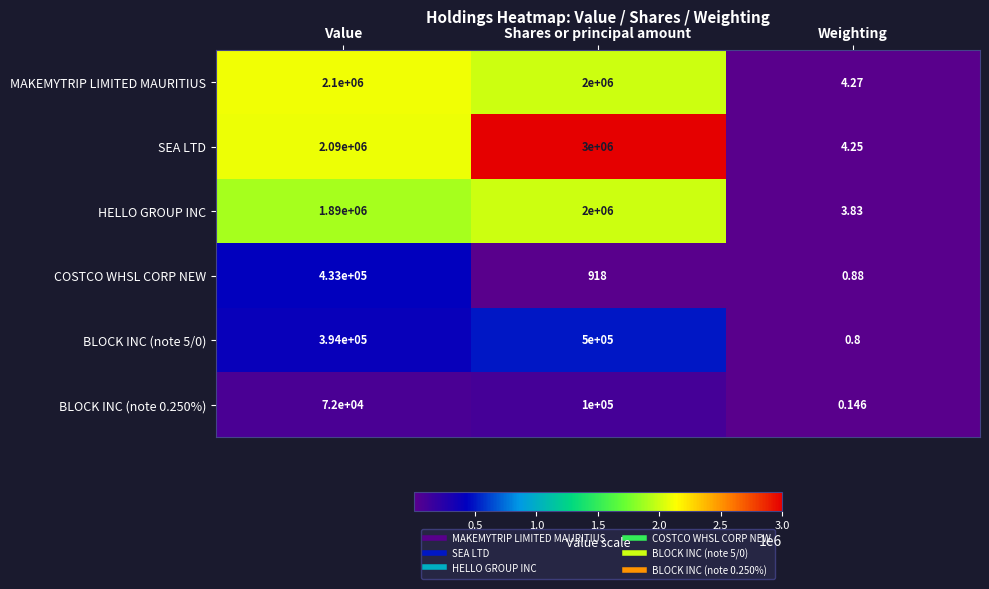

At which label does BLOCK INC (note 0.250%) reach its peak?

Shares or principal amount